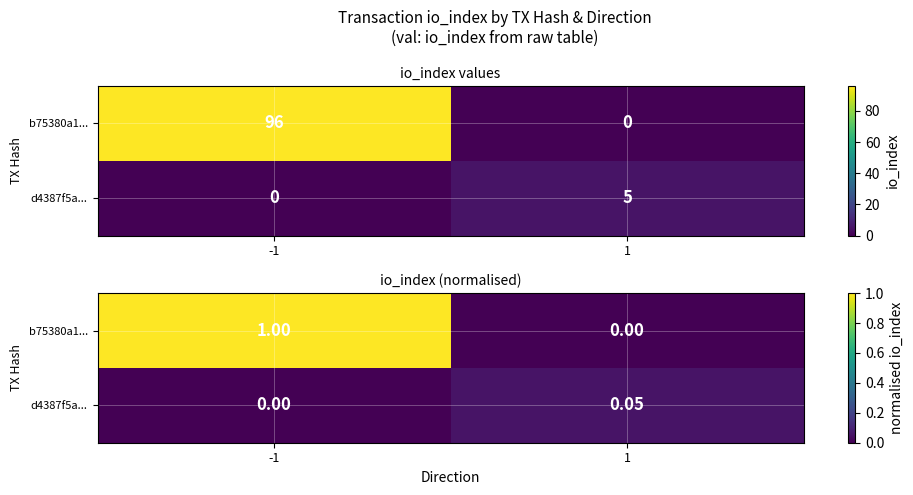

How many values in the b75380a1... series exceed 0?

1